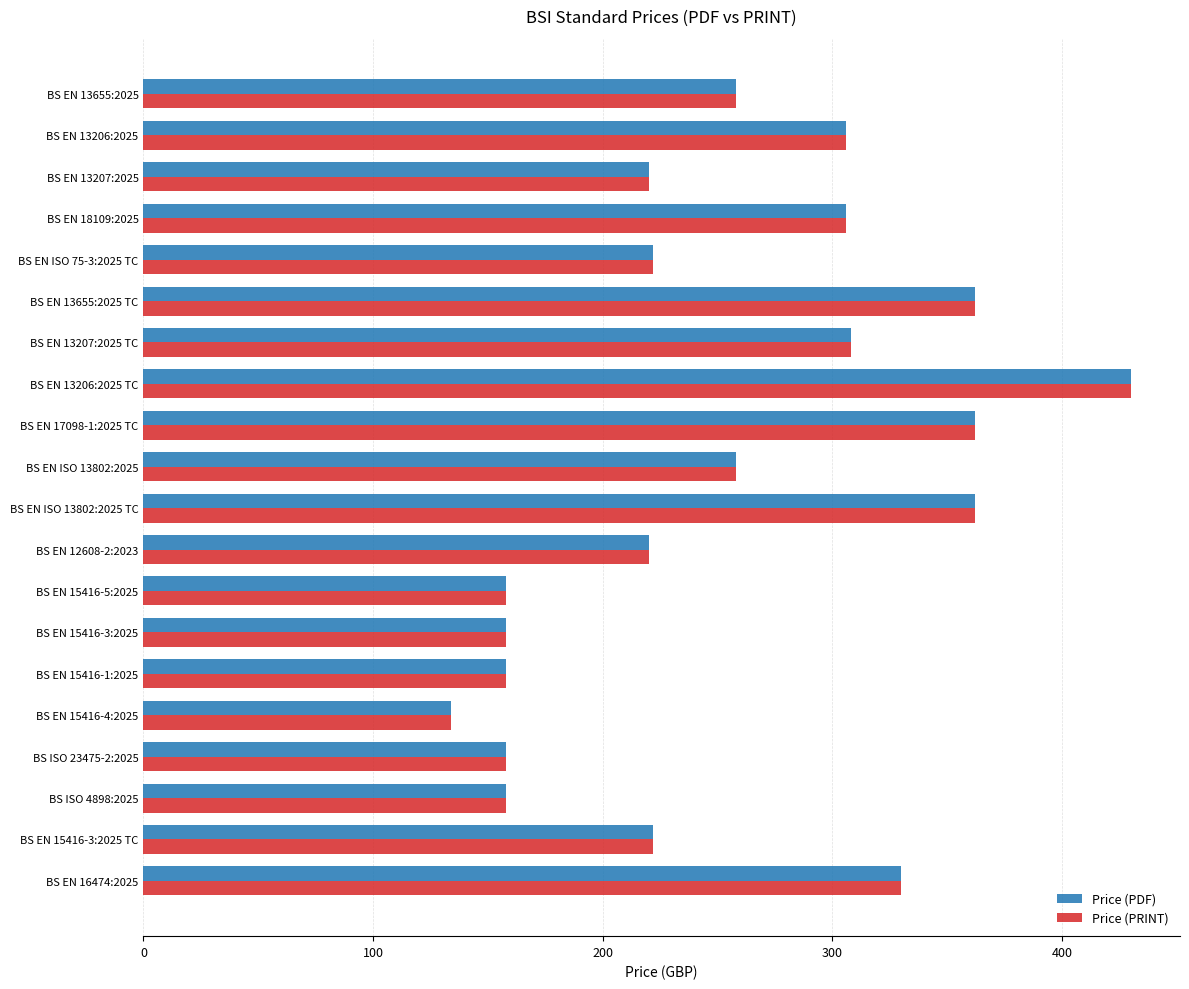

What is the total value across all series at BS EN 12608-2:2023?

440